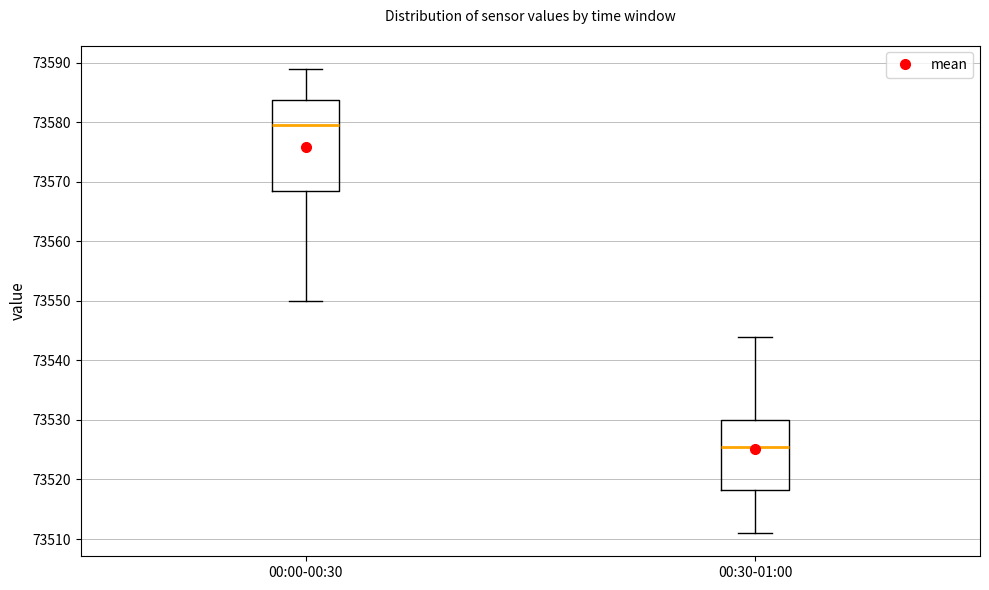

Reading left to right, transcribe this box plot: for each box, give where its median line is, the range the box spans, and where its two whiskers end, as read against the y-axis. The values are not printed on the chart, so give them approximately, as read against the axis.

00:00-00:30: median 73580, box 73569 to 73584, whiskers 73550 to 73589
00:30-01:00: median 73526, box 73518 to 73530, whiskers 73511 to 73544